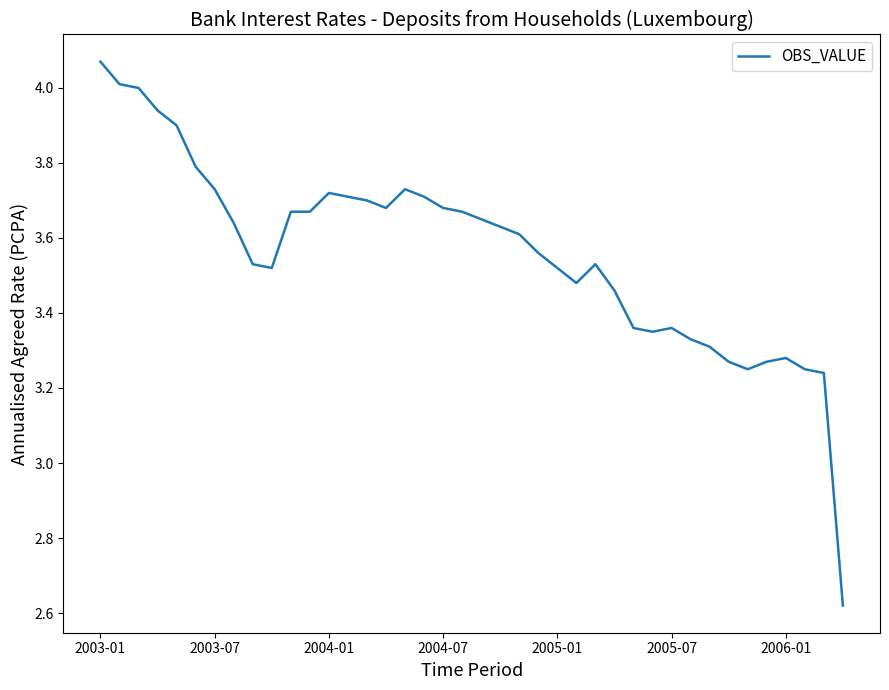

Reading left to right, extract all data points from this chart.

4.1	4.0	4.0	3.9	3.9	3.8	3.7	3.6	3.5	3.5	3.7	3.7	3.7	3.7	3.7	3.7	3.7	3.7	3.7	3.7	3.6	3.6	3.6	3.6	3.5	3.5	3.5	3.5	3.4	3.4	3.4	3.3	3.3	3.3	3.2	3.3	3.3	3.2	3.2	2.6